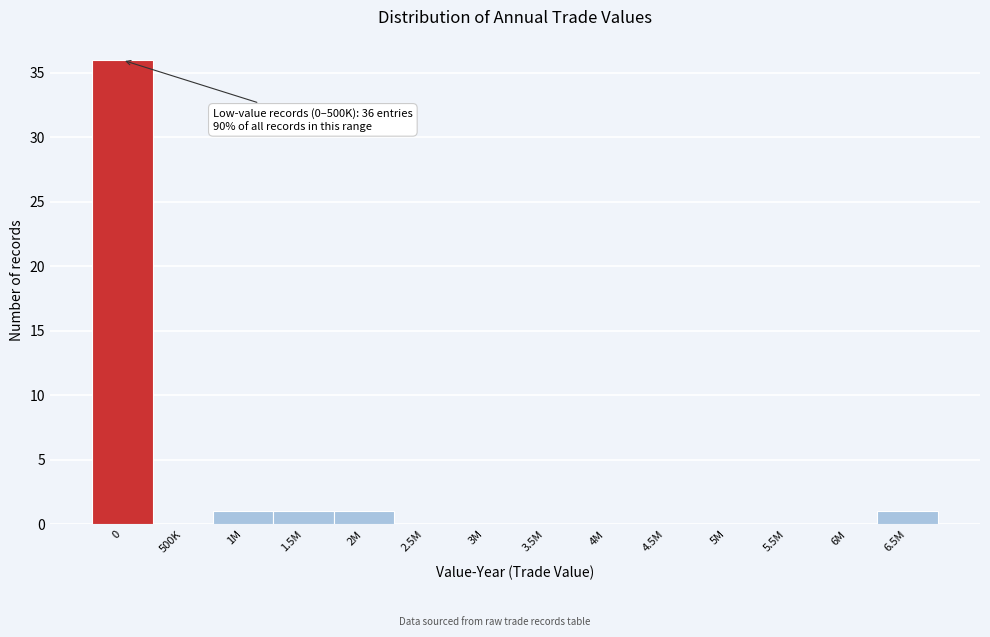

Reading right to left, transcribe all the data shown in this chart.

6.5M=1	6M=0	5.5M=0	5M=0	4.5M=0	4M=0	3.5M=0	3M=0	2.5M=0	2M=1	1.5M=1	1M=1	500K=0	0=36